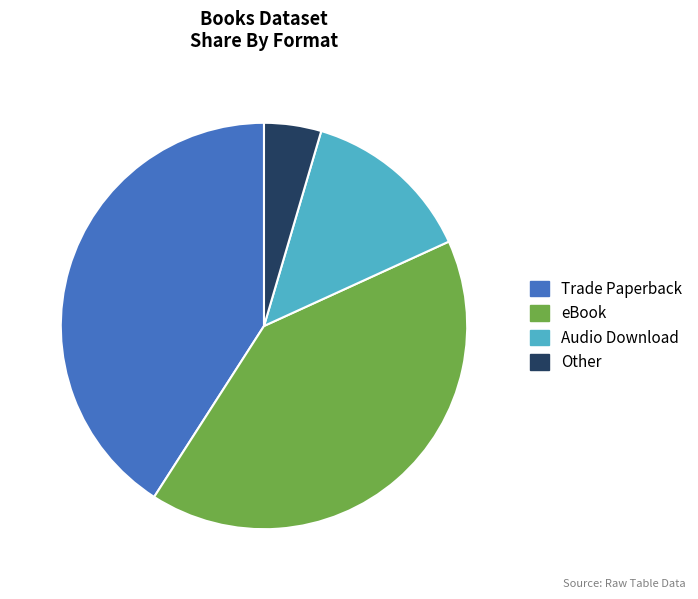

The eBook slice represents 49% of the pie. True or false?

False